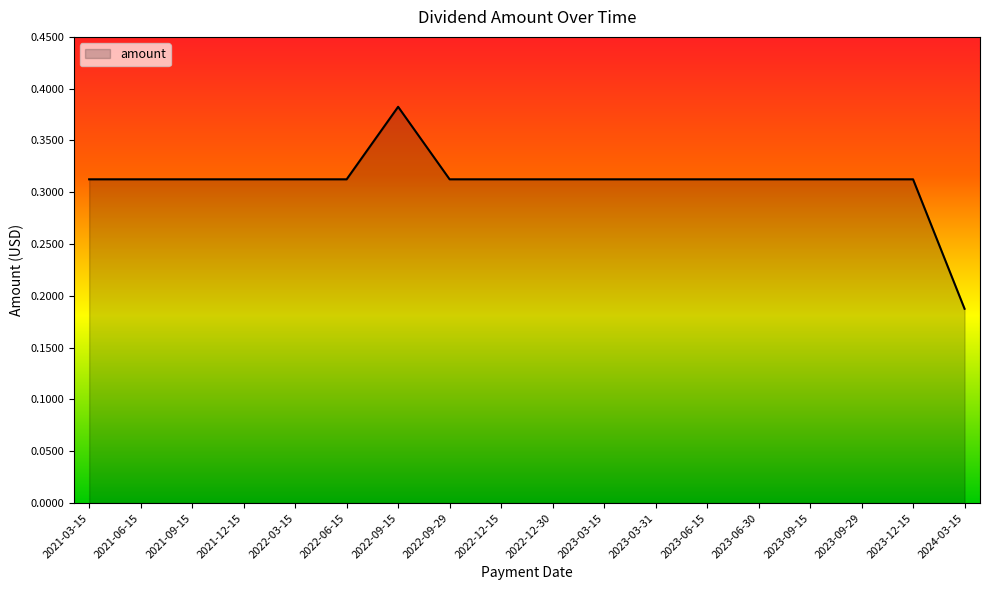

The chart shows a value of 0.1 at 2022-12-30. True or false?

False